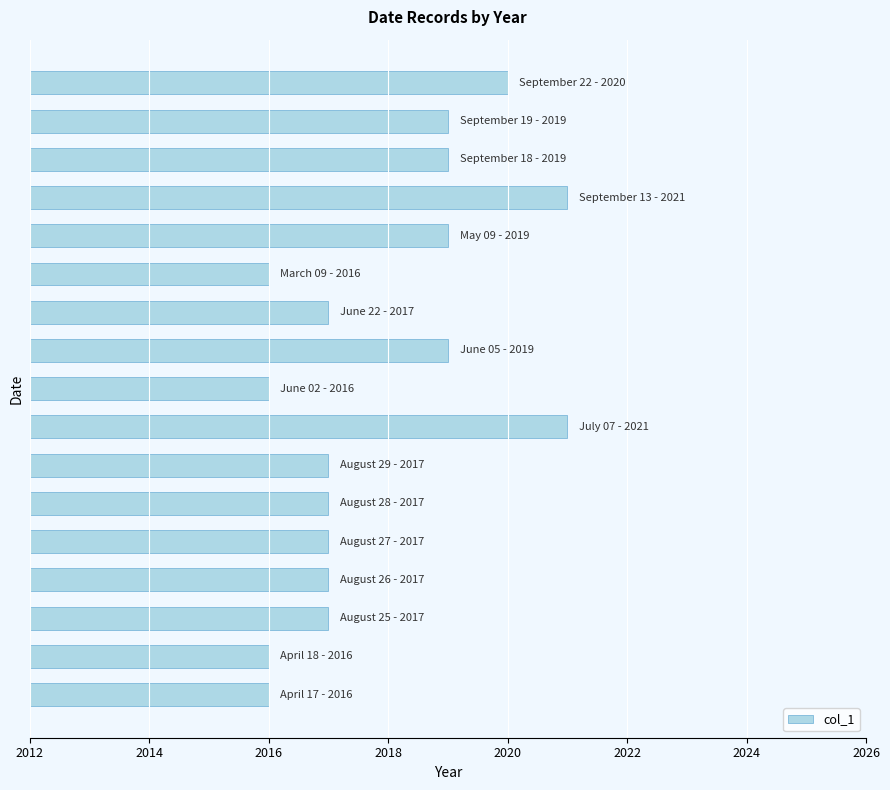

What is the maximum value shown in the chart?

2021